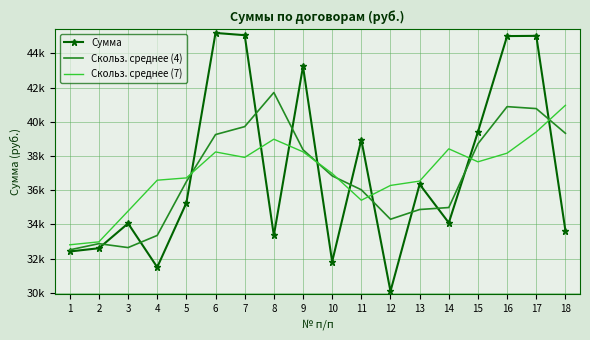

What are all the series names shown in the legend?

Сумма, Скольз. среднее (4), Скольз. среднее (7)